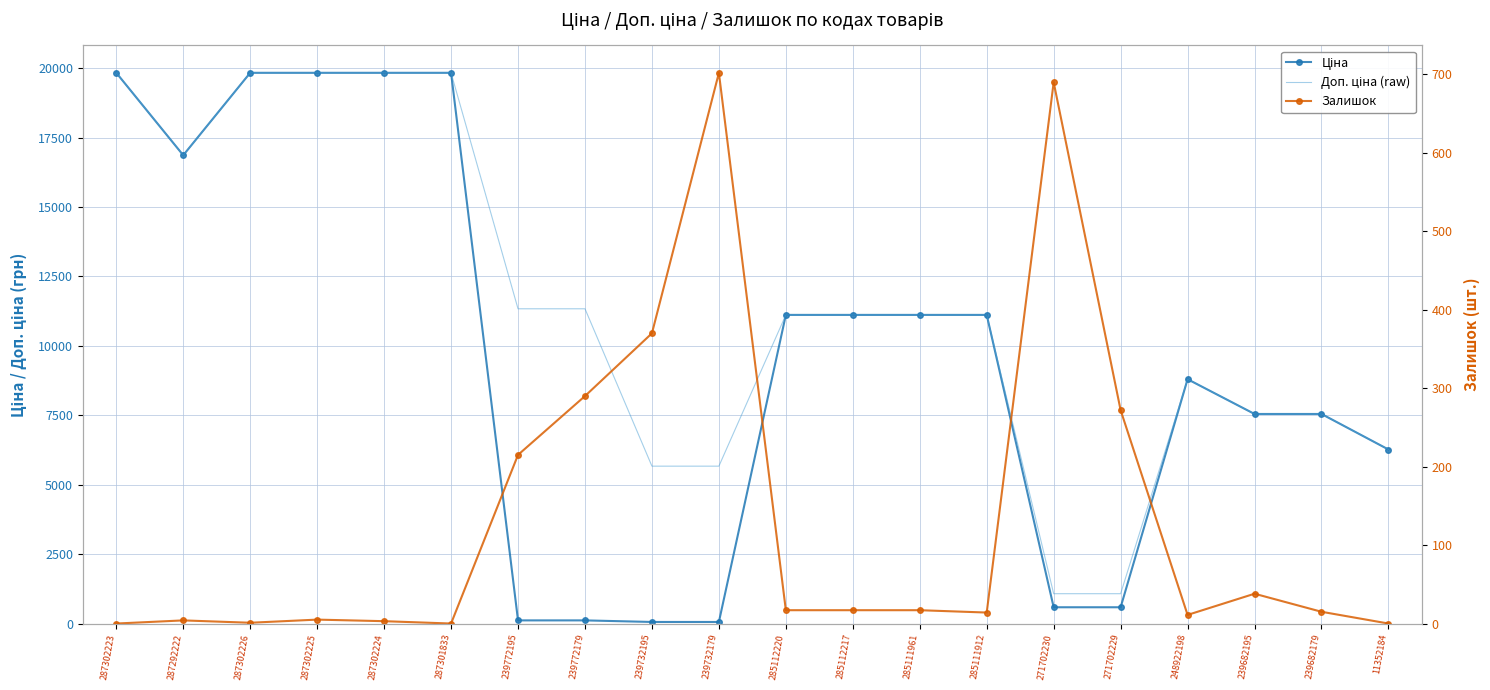

At which category is the sum across all series the highest?

287302225